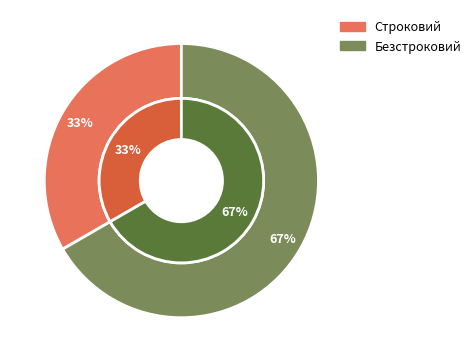

Is it true that Строковий is 33% of the pie?

True